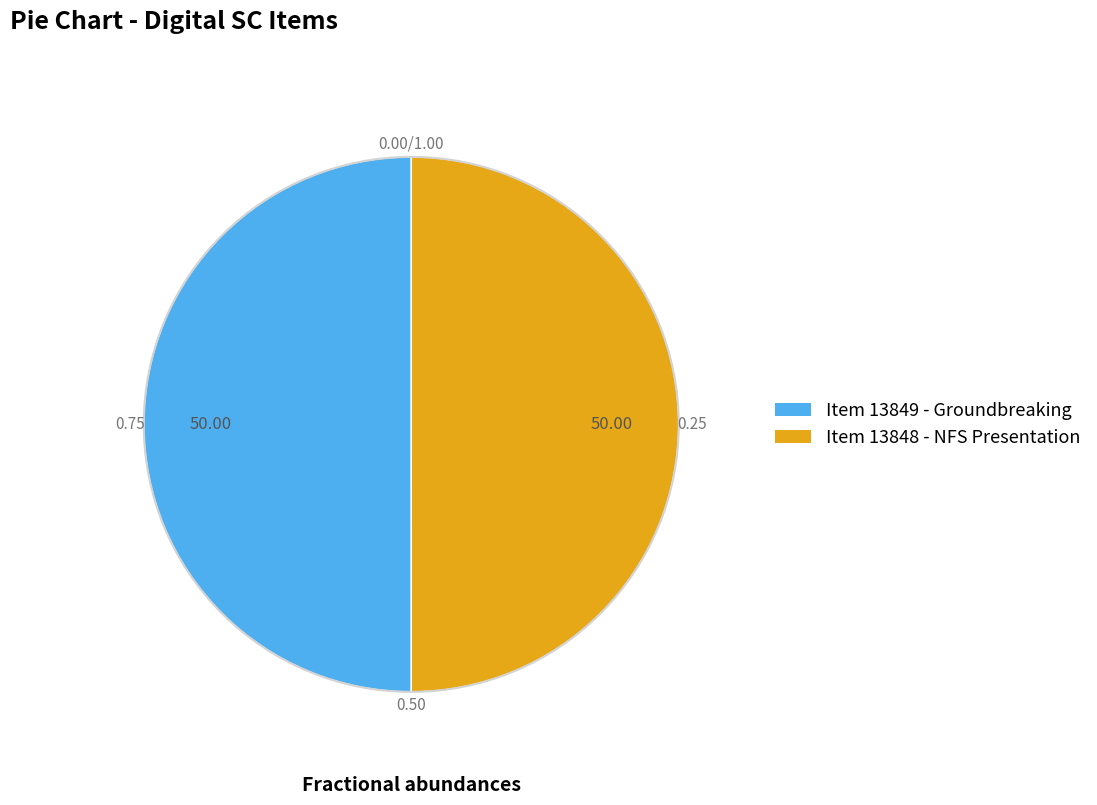

Is the sum of Item 13849 - Groundbreaking and Item 13848 - NFS Presentation greater than half?

Yes